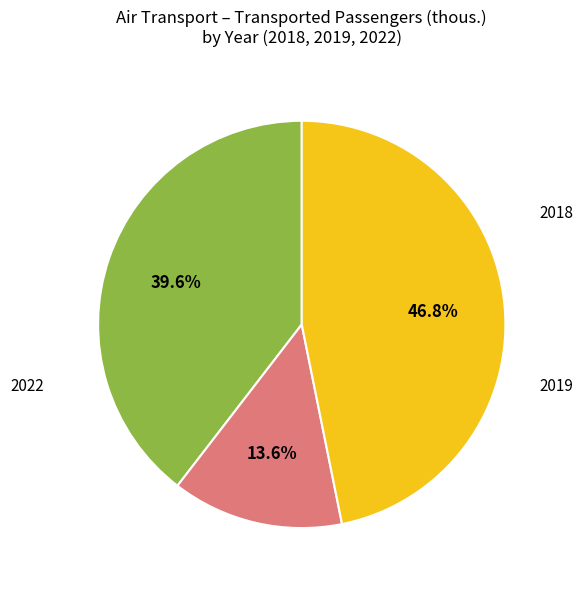

Is there any slice that represents more than half of the pie?

No